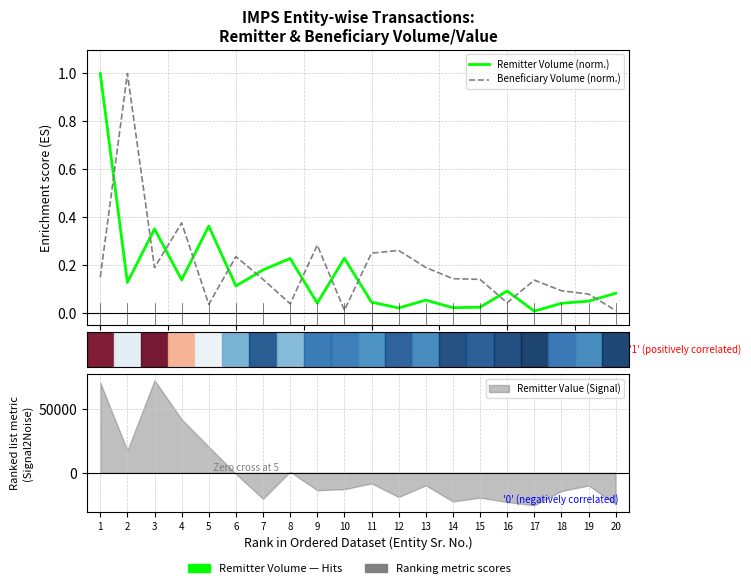

What is the value of the Remitter Volume (norm.) point at the 10th from the left?

0.2